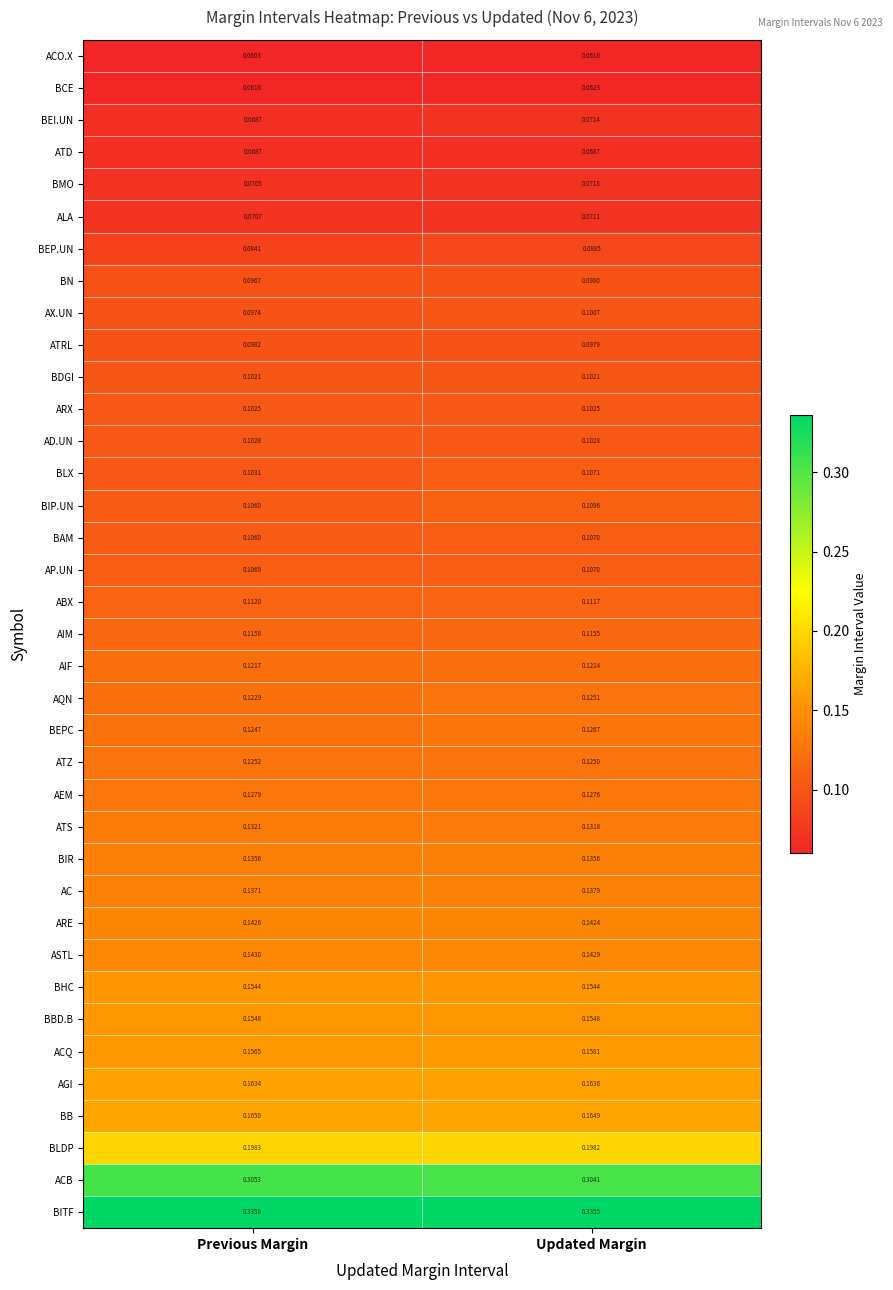

Which series has the largest total across all categories?

BITF